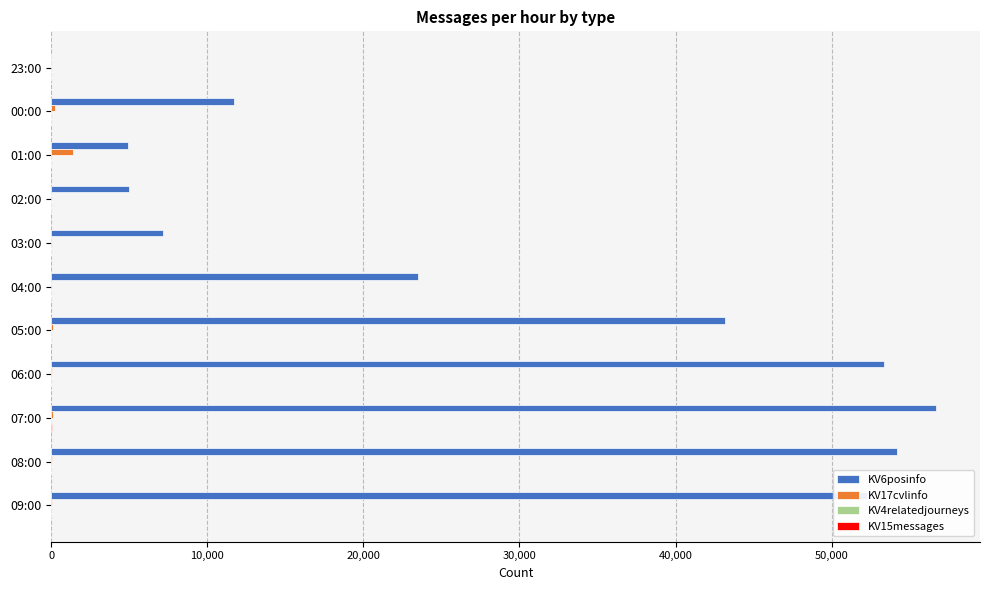

True or false: KV17cvlinfo has a value of 20 at 04:00.

True